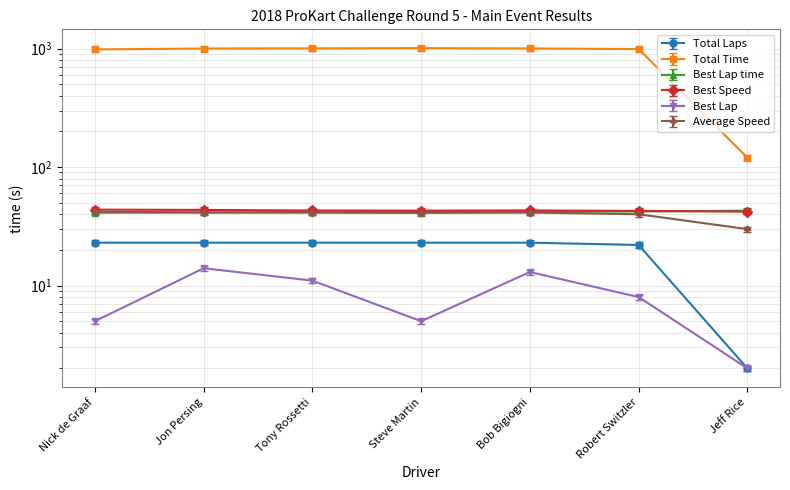

True or false: Total Laps and Best Speed intersect in this chart.

False